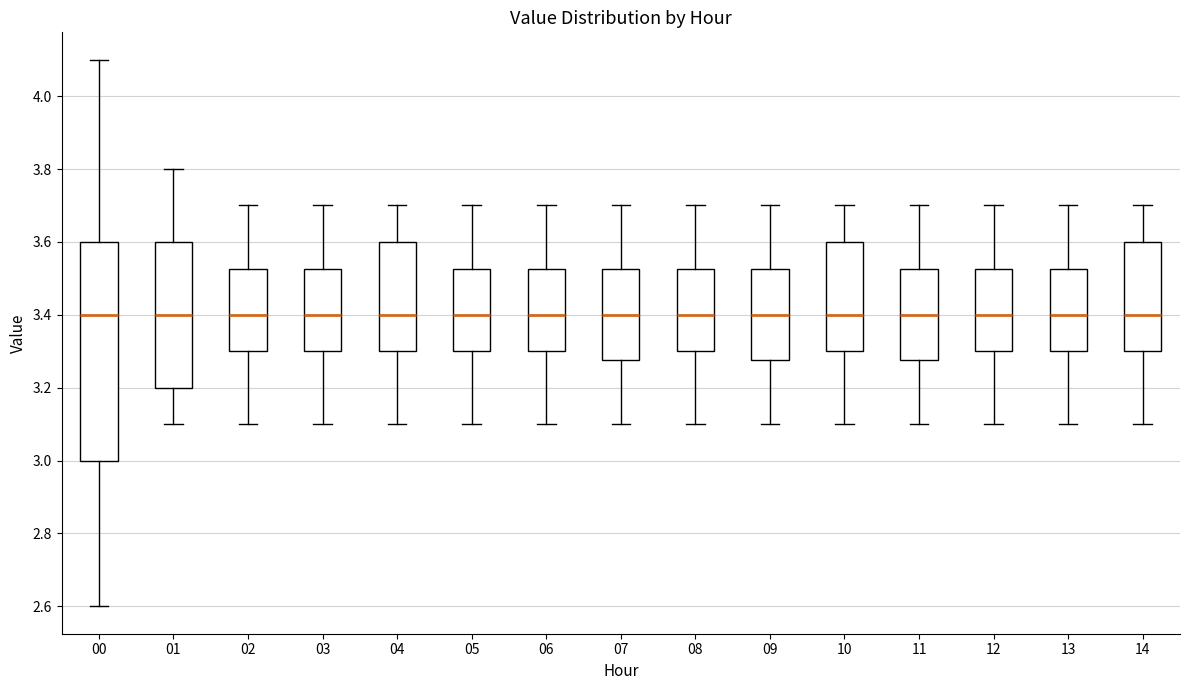

Comparing the boxes themselves (not the whiskers), which one is the tallest?

00